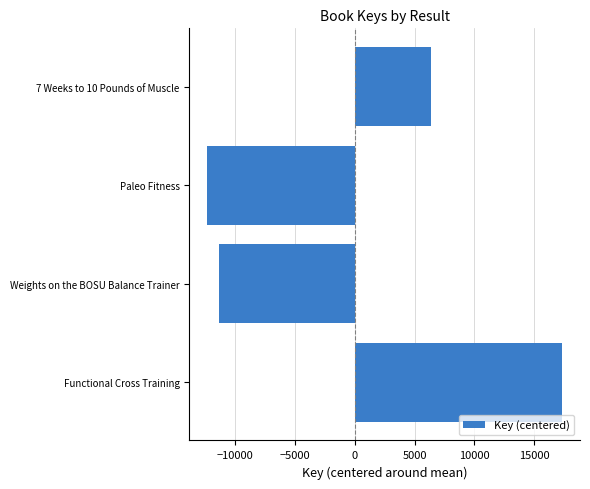

What is the difference between the values at Functional Cross Training and Paleo Fitness?

29687.0